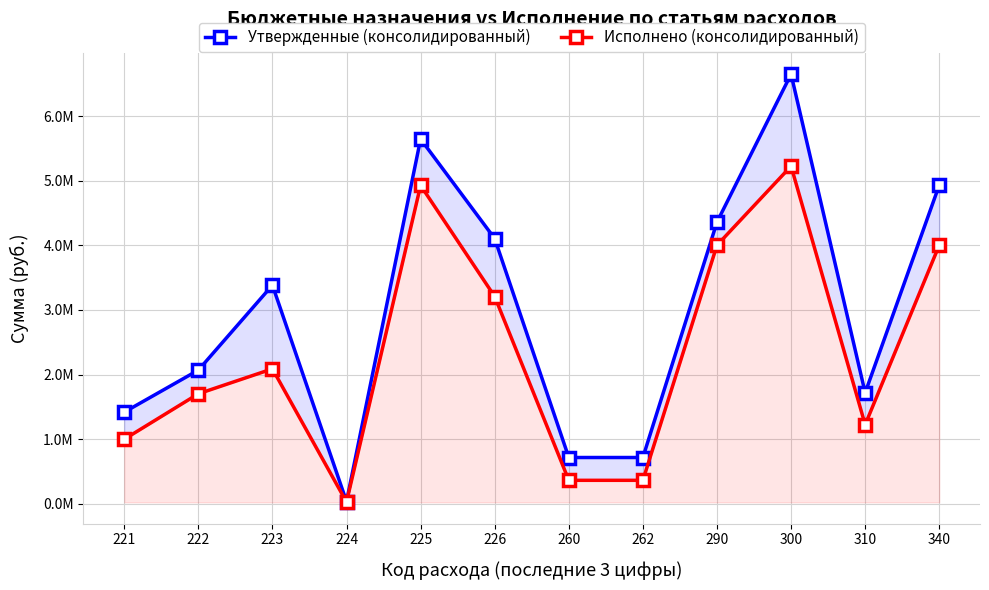

Which series has the largest range (max minus min)?

Утвержденные (консолидированный)